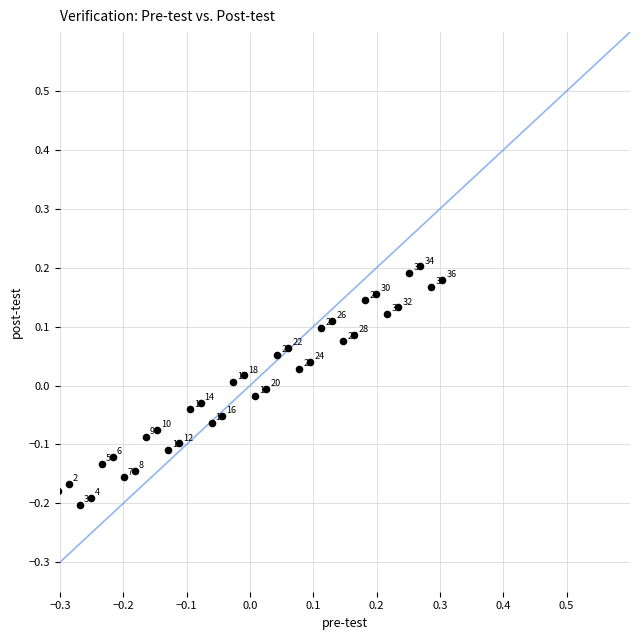

What is the range of X values (max minus min)?

0.6